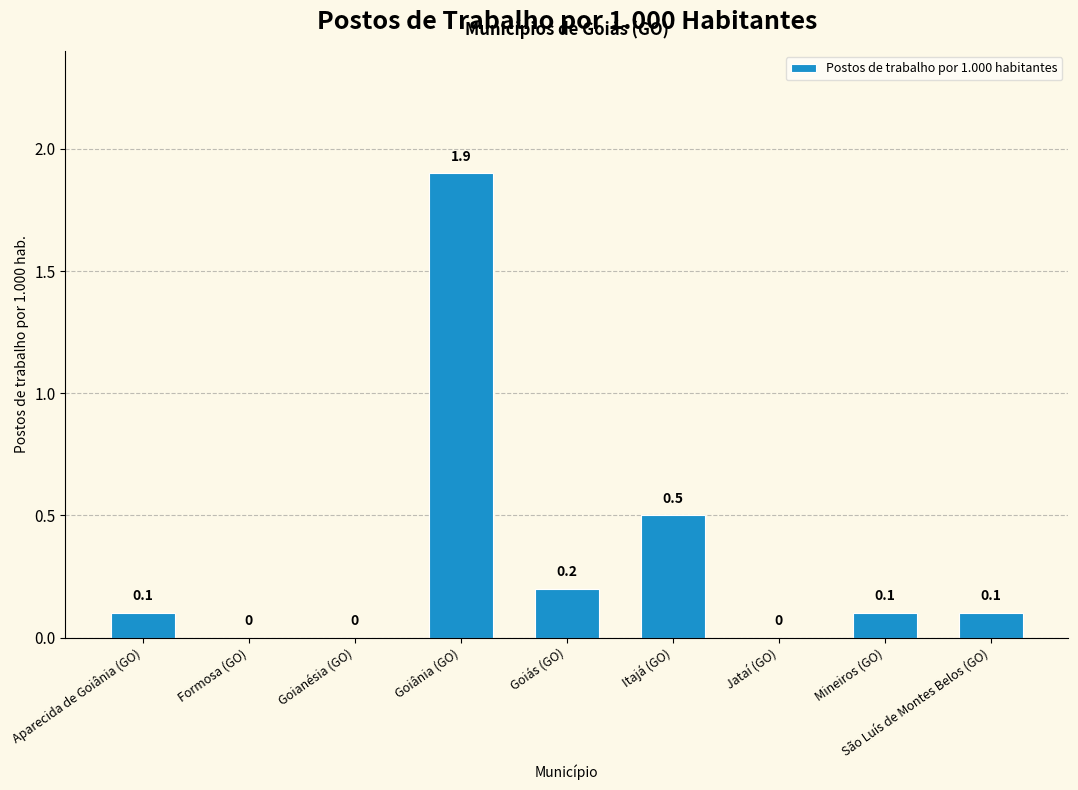

Reading left to right, list all the values displayed in this chart.

0.1	0.0	0.0	1.9	0.2	0.5	0.0	0.1	0.1